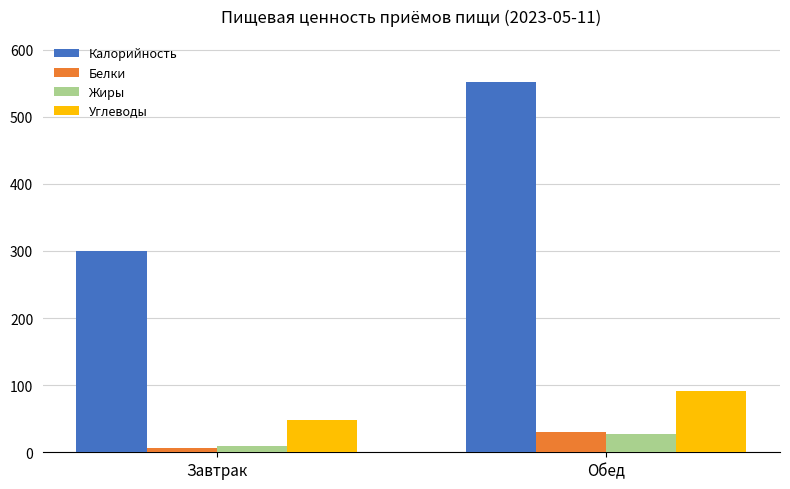

The value of Углеводы at Завтрак is 47.8. True or false?

True